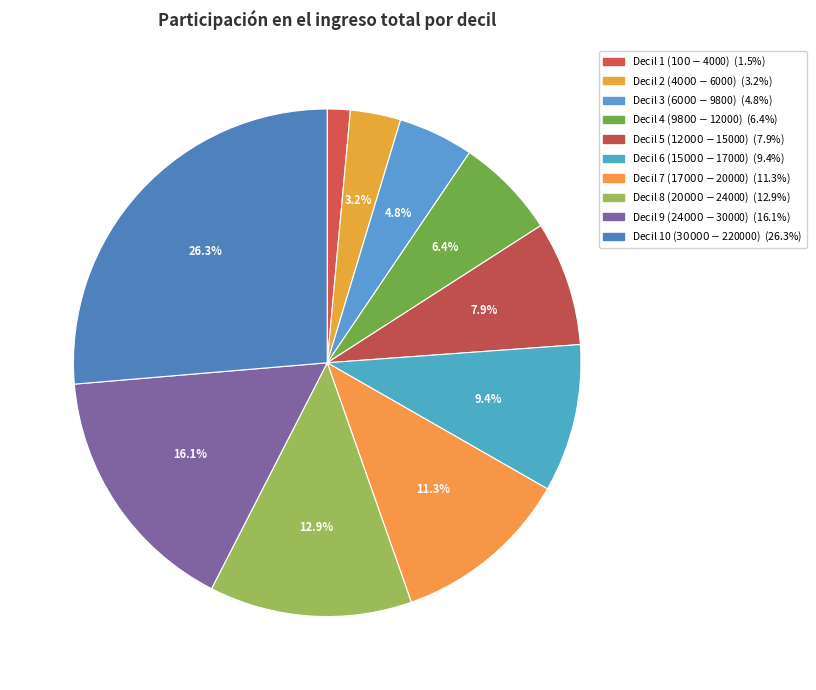

To the nearest percent, what is the combined percentage of Decil 8 ($20000-$24000) and Decil 5 ($12000-$15000)?

21%